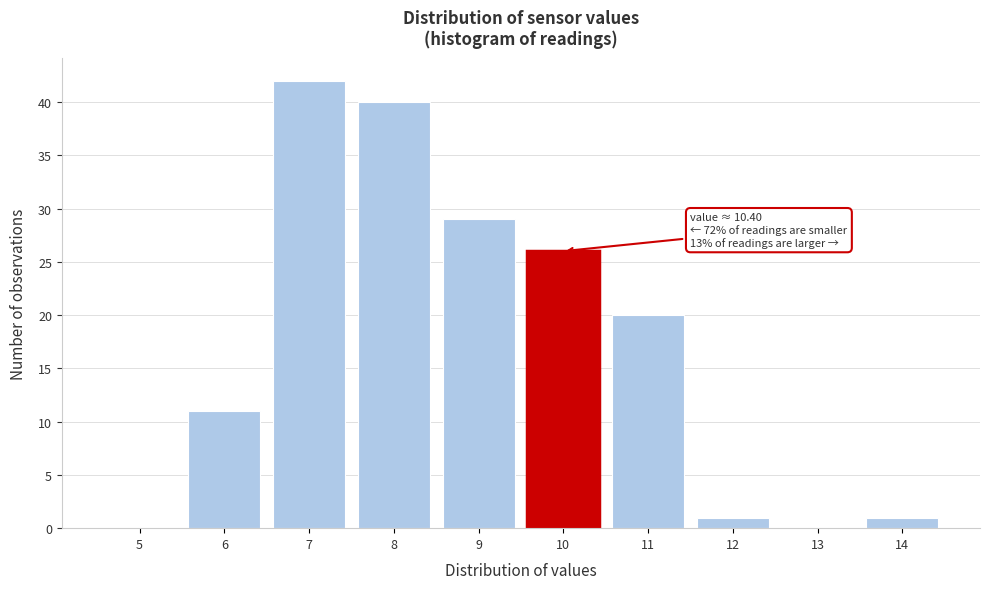

Over which range of the x-axis is the bar tallest?

6.5 to 7.5